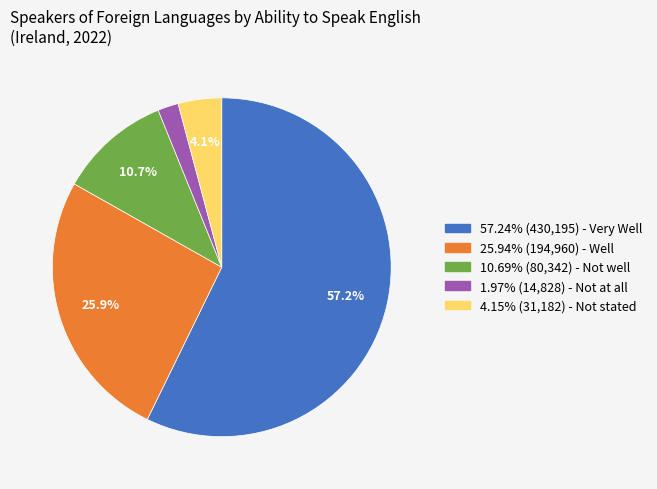

Is there any slice that represents more than half of the pie?

Yes